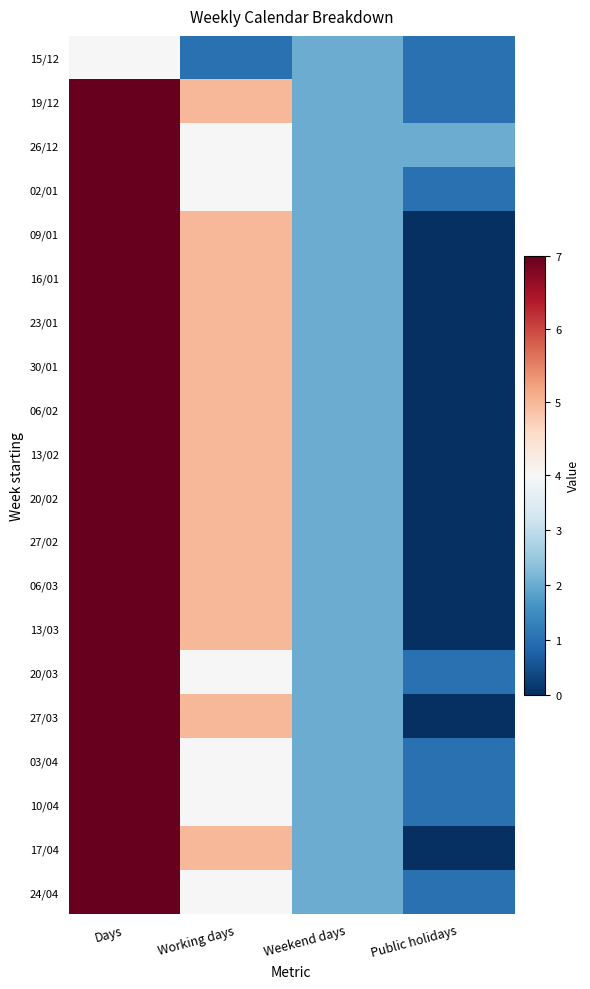

At which category is the sum across all series the highest?

Days